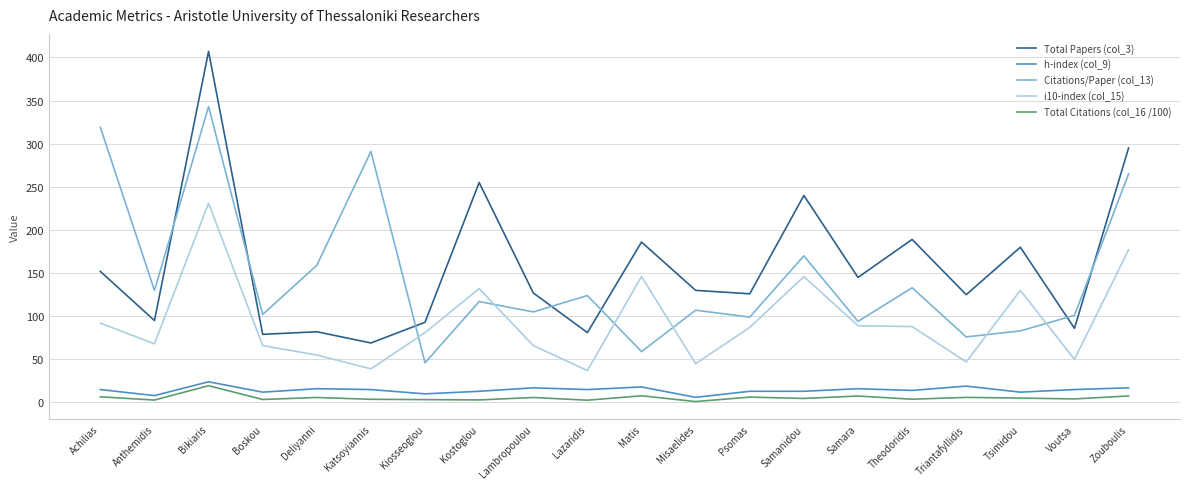

Is it true that Citations/Paper (col_13) equals 170.0 at Samanidou?

True